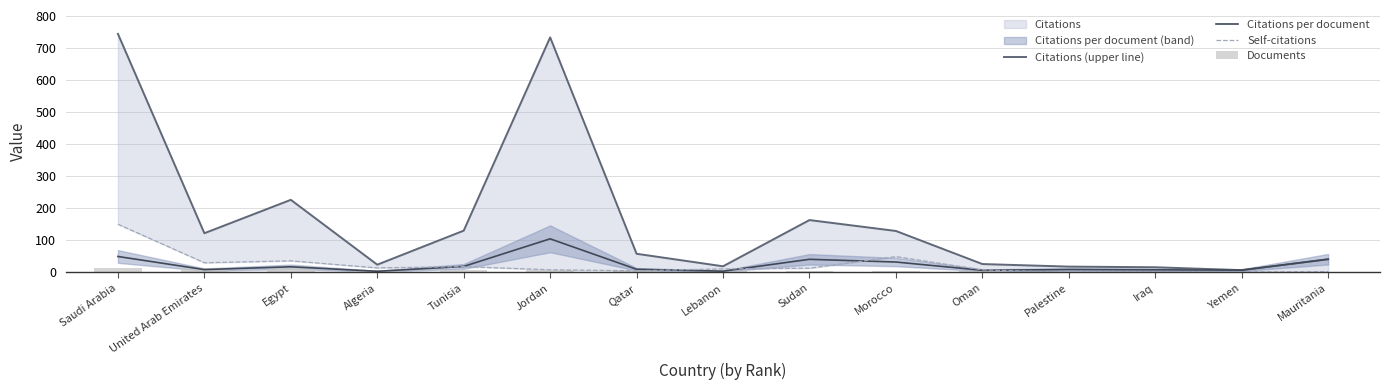

Reading left to right, extract all data points from this chart.

Citations (upper line): Saudi Arabia=743.0	United Arab Emirates=122.0	Egypt=226.0	Algeria=24.0	Tunisia=130.0	Jordan=732.0	Qatar=58.0	Lebanon=19.0	Sudan=163.0	Morocco=129.0	Oman=26.0	Palestine=18.0	Iraq=16.0	Yemen=7.0	Mauritania=41.0
Citations per document: Saudi Arabia=49.5	United Arab Emirates=8.7	Egypt=17.4	Algeria=3.4	Tunisia=18.6	Jordan=104.6	Qatar=9.7	Lebanon=3.8	Sudan=40.8	Morocco=32.2	Oman=6.5	Palestine=9.0	Iraq=8.0	Yemen=7.0	Mauritania=41.0
Self-citations: Saudi Arabia=150.0	United Arab Emirates=30.0	Egypt=36.0	Algeria=14.0	Tunisia=18.0	Jordan=8.0	Qatar=5.0	Lebanon=11.0	Sudan=13.0	Morocco=49.0	Oman=8.0	Palestine=0.0	Iraq=2.0	Yemen=1.0	Mauritania=2.0
Documents: Saudi Arabia=15.0	United Arab Emirates=14.0	Egypt=13.0	Algeria=7.0	Tunisia=7.0	Jordan=7.0	Qatar=6.0	Lebanon=5.0	Sudan=4.0	Morocco=4.0	Oman=4.0	Palestine=2.0	Iraq=2.0	Yemen=1.0	Mauritania=1.0